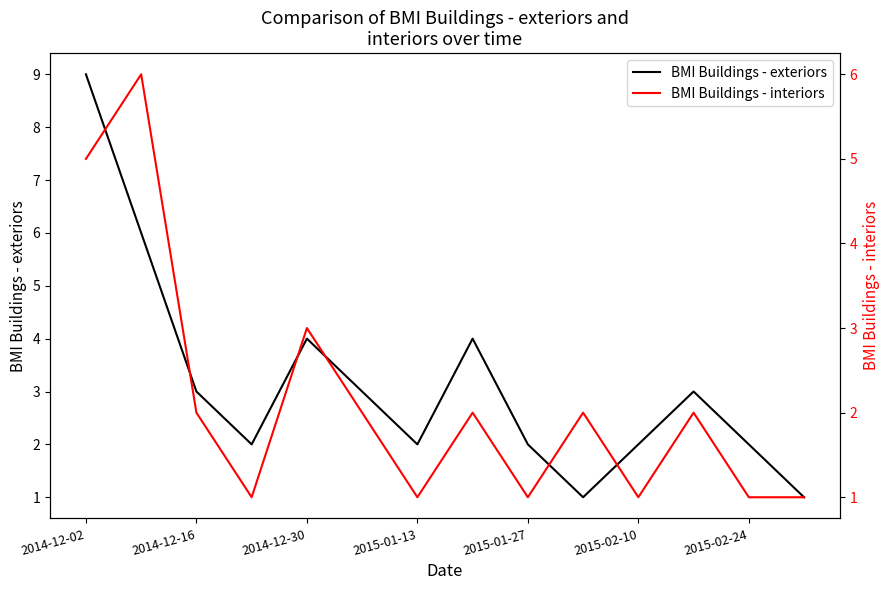

Which category has the highest value in the BMI Buildings - exteriors series?

2014-12-02